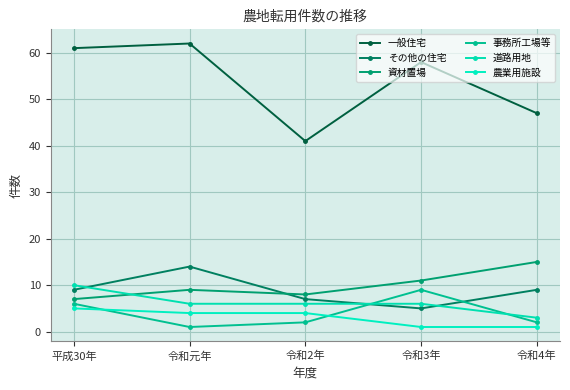

Which has a higher value, 令和元年 or 令和3年?

令和元年